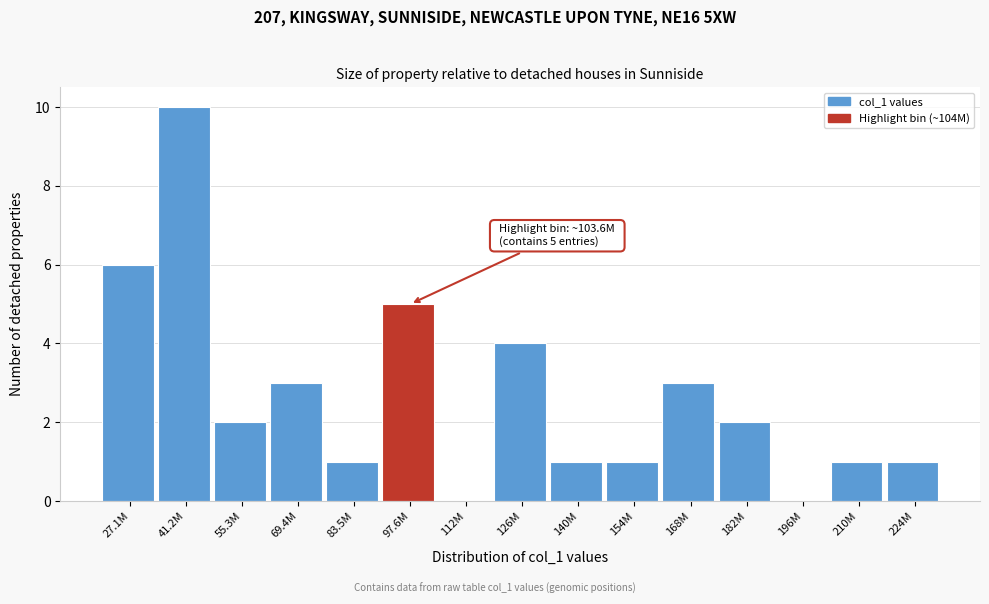

Reading left to right, list all the values displayed in this chart.

27.1M=6	41.2M=10	55.3M=2	69.4M=3	83.5M=1	97.6M=5	112M=0	126M=4	140M=1	154M=1	168M=3	182M=2	196M=0	210M=1	224M=1